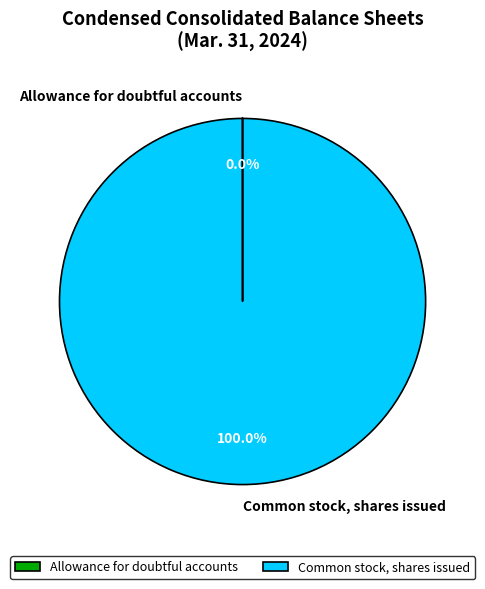

To the nearest percent, what is the difference between the largest and smallest slice percentages?

100%